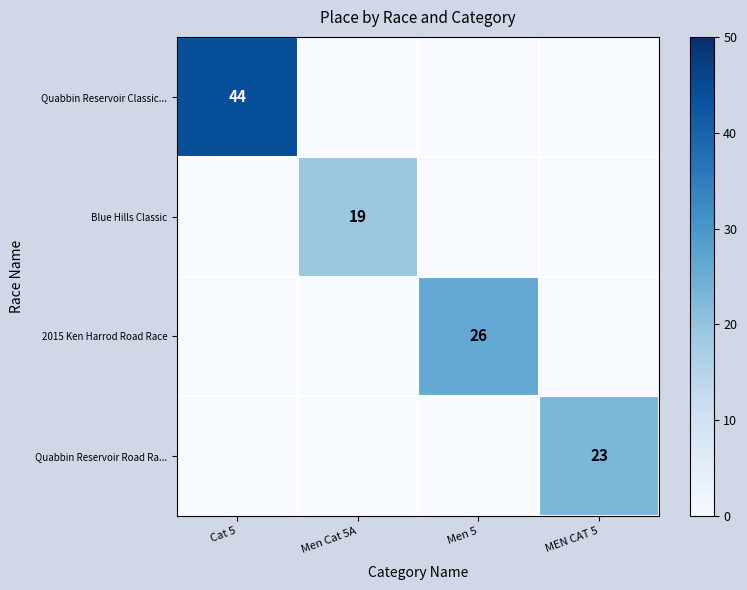

Which has a higher value, Cat 5 or MEN CAT 5?

Cat 5